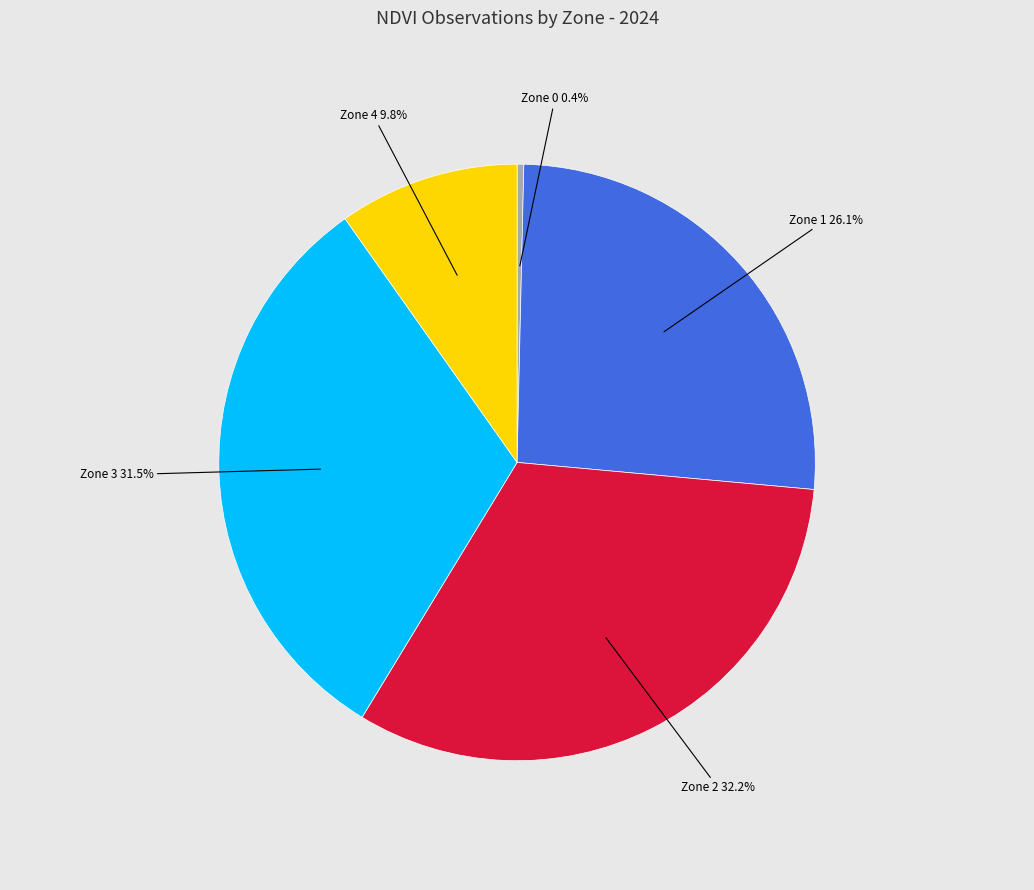

Do Zone 3 and Zone 2 together represent more than half of the pie?

Yes